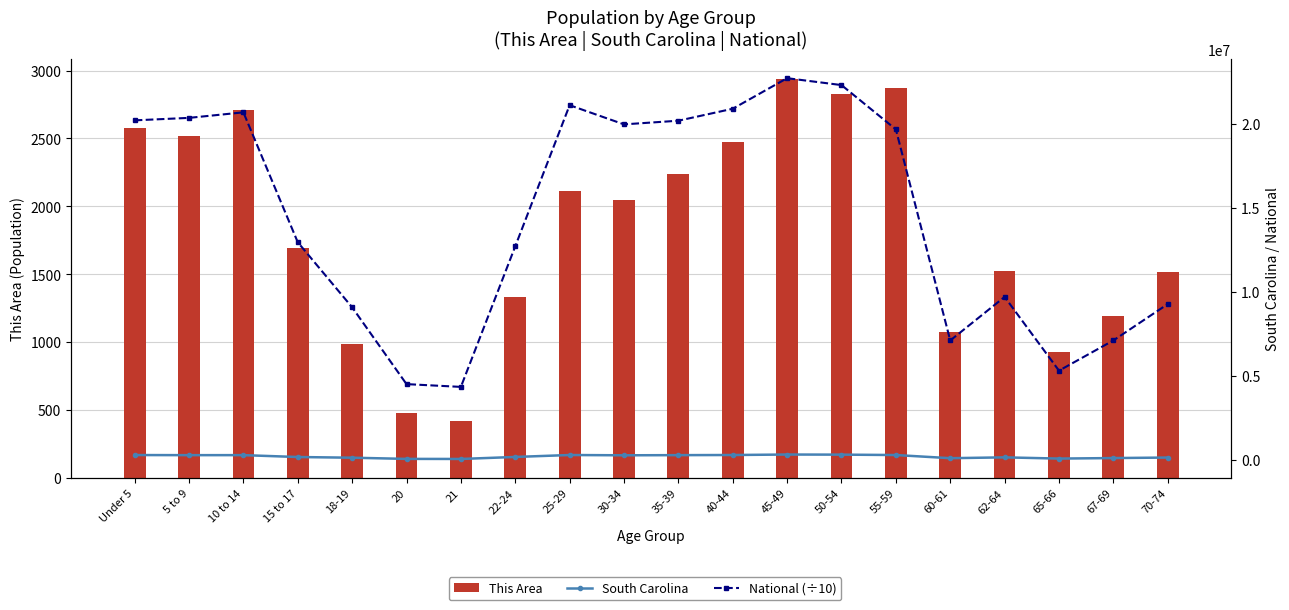

Reading right to left, extract all data points from this chart.

This Area: 1514	1196	925	1527	1078	2869	2826	2937	2473	2236	2046	2111	1333	420	476	990	1692	2706	2515	2579
South Carolina: 153482	123343	92218	165144	115411	303240	326662	332766	304610	296682	287678	304378	188948	69700	73846	143951	185038	297286	295853	302297
National (÷10): 9278166	7115361	5319902	9704197	7113727	19664805	22298125	22708591	20890964	20179642	19962099	21101849	12712576	4354294	4519129	9086089	12954254	20677194	20348657	20201362